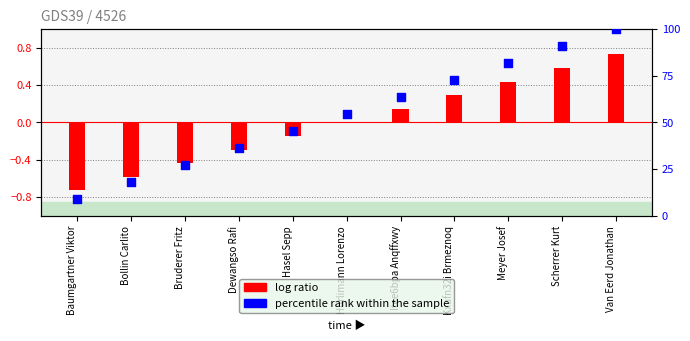

What is the change in value from Hürlimann Lorenzo to Meyer Josef?

+27.3